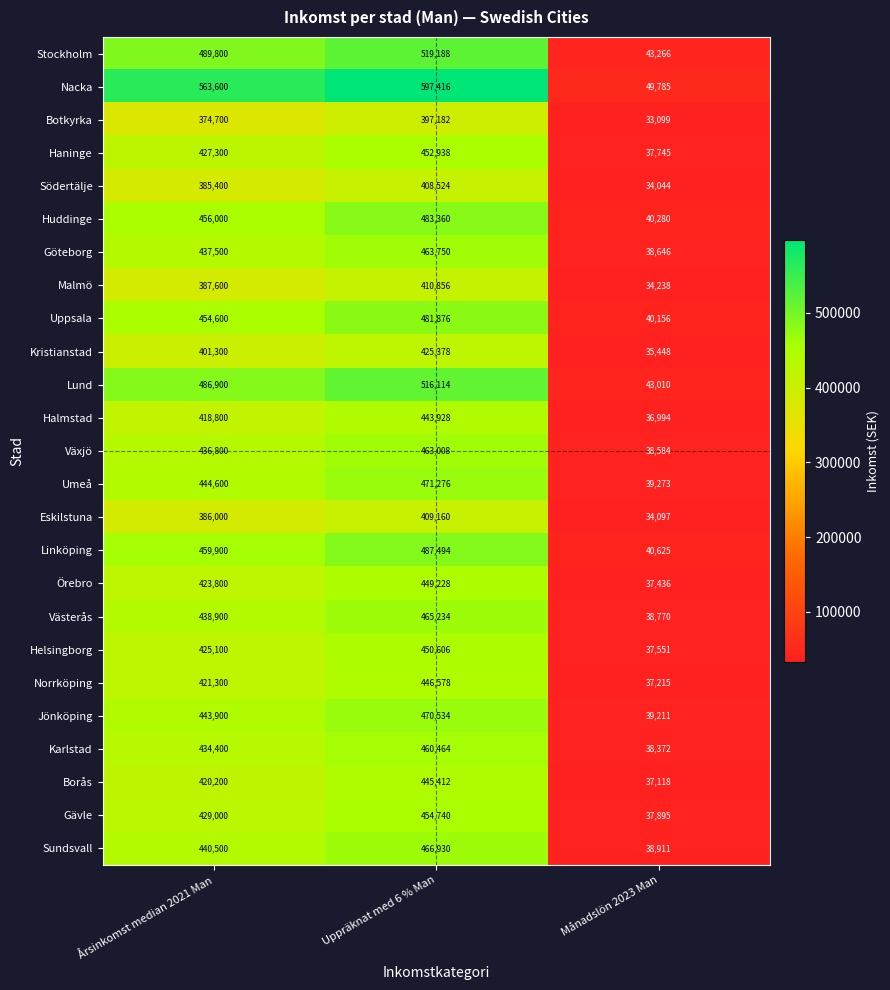

What is the approximate value of Linköping at Uppräknat med 6 % Man?

487494